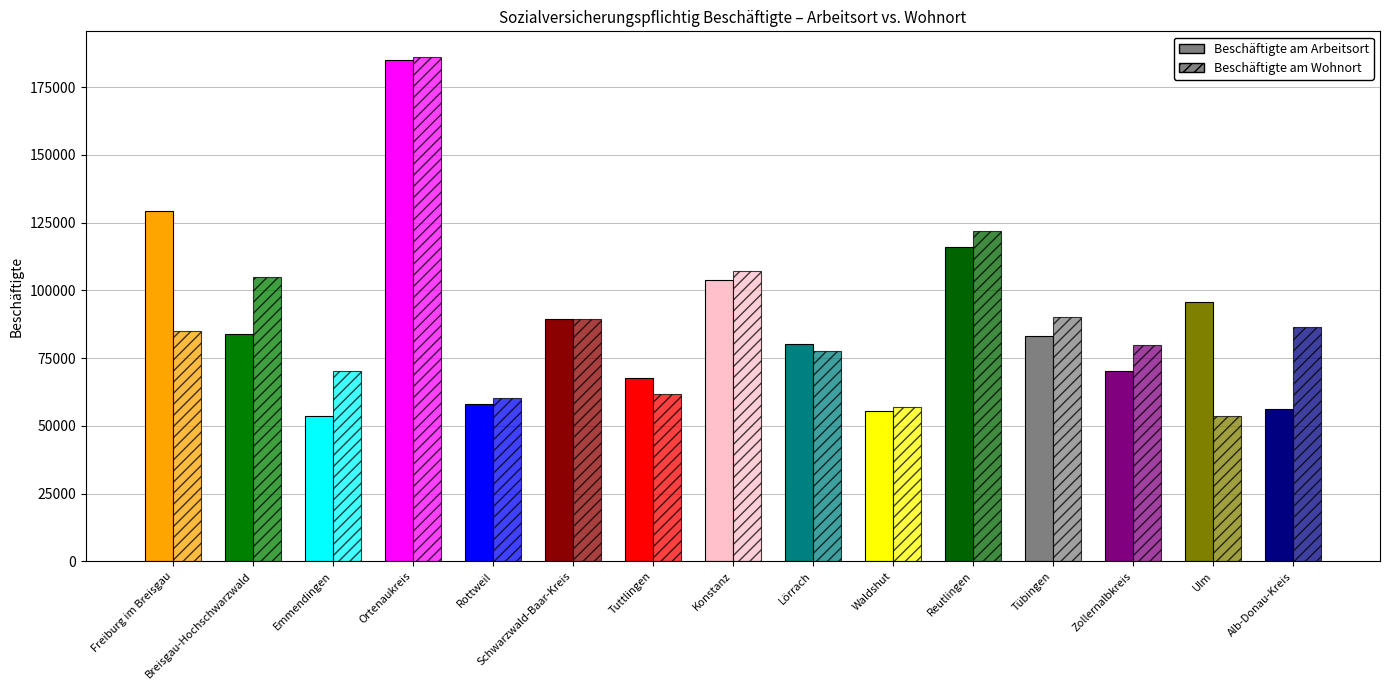

At which label does Beschäftigte am Arbeitsort reach its minimum?

Emmendingen